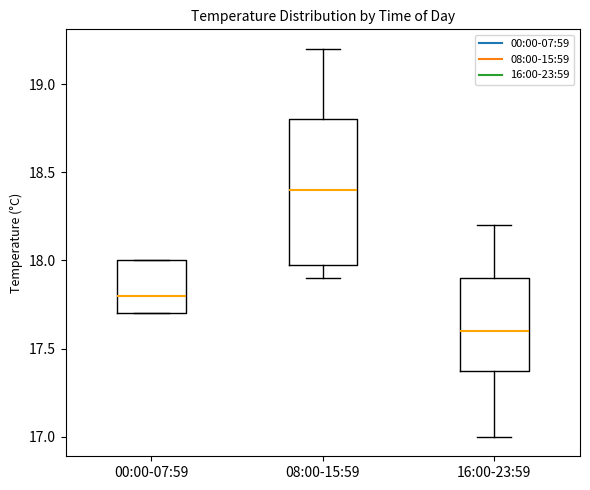

Reading left to right, read every box against the y-axis: the position of its median line, the range the box covers, and the ends of its whiskers. The values are not printed on the chart, so give them approximately, as read against the axis.

00:00-07:59: median 17.8, box 17.7 to 18.0, whiskers 17.7 to 18.0
08:00-15:59: median 18.4, box 18.0 to 18.8, whiskers 17.9 to 19.2
16:00-23:59: median 17.6, box 17.4 to 17.9, whiskers 17.0 to 18.2